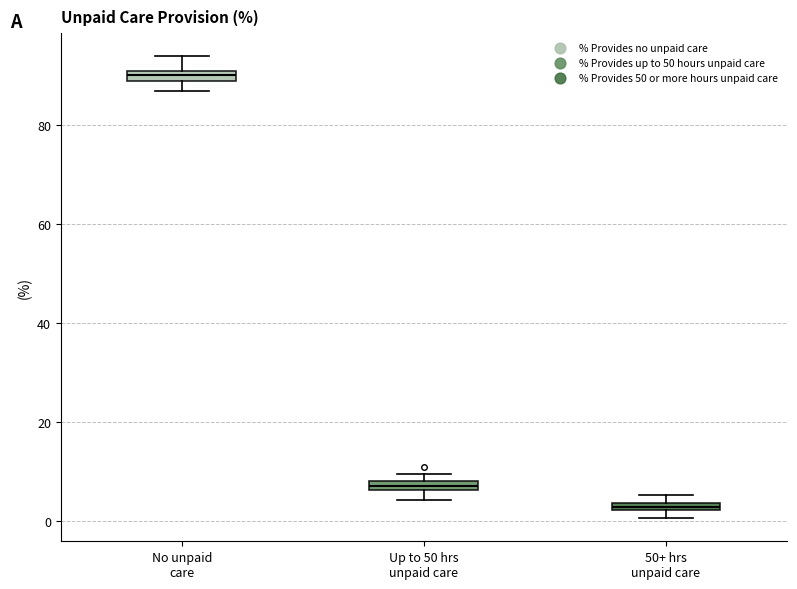

Which box's median line is the highest?

No unpaid care